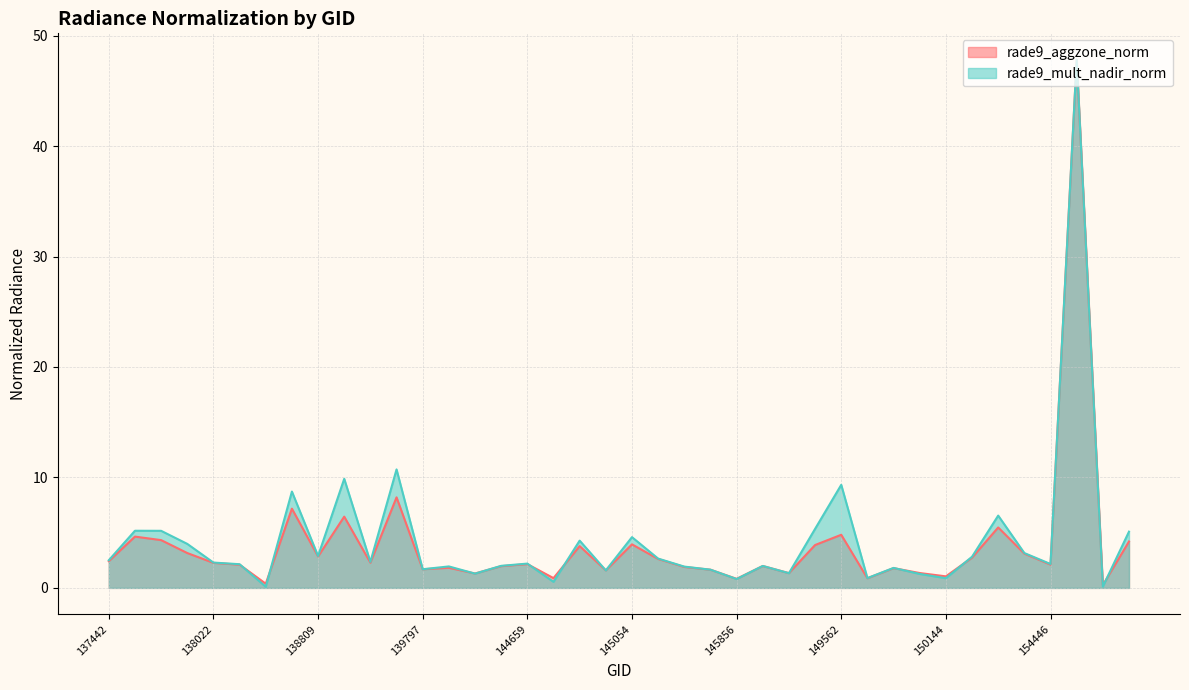

How many data points in rade9_aggzone_norm are above 2?

23